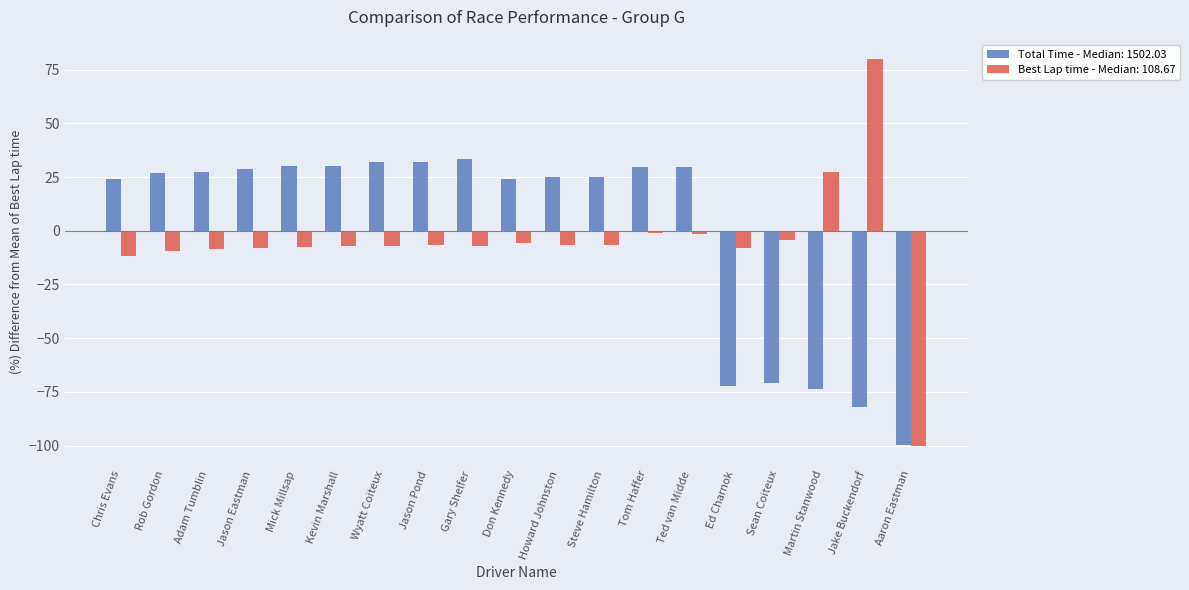

Is the value of Best Lap time - Median: 108.67 at Jake Buckendorf greater than the value of Total Time - Median: 1502.03 at Tom Haffer?

Yes